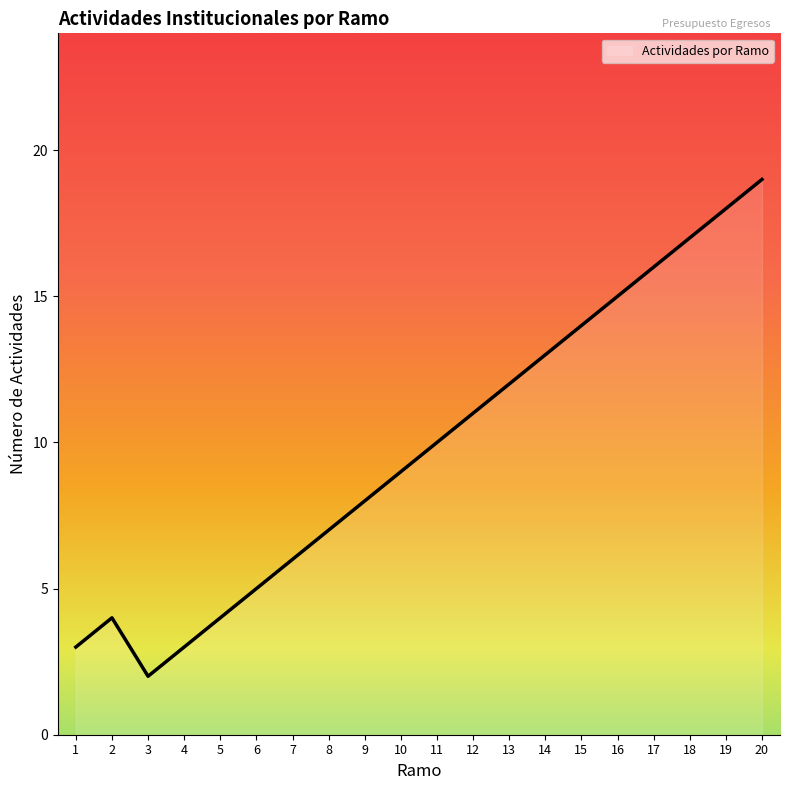

Is it true that the value at 6 is 5?

True